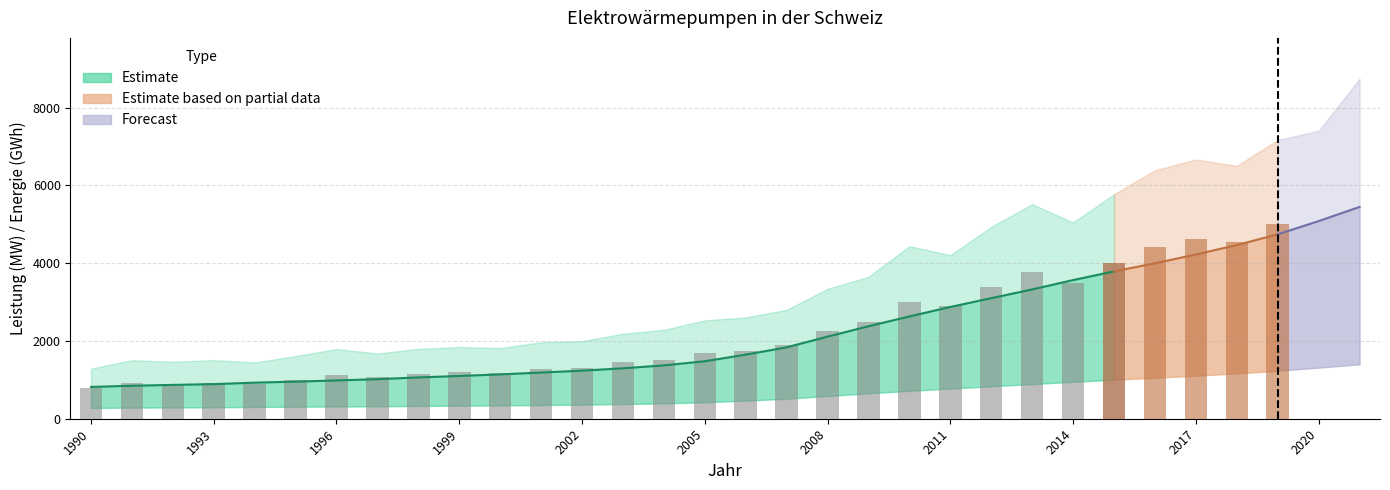

What is the sum of the Wärmeproduktion (GWh) values at 2014 and 2020?

12449